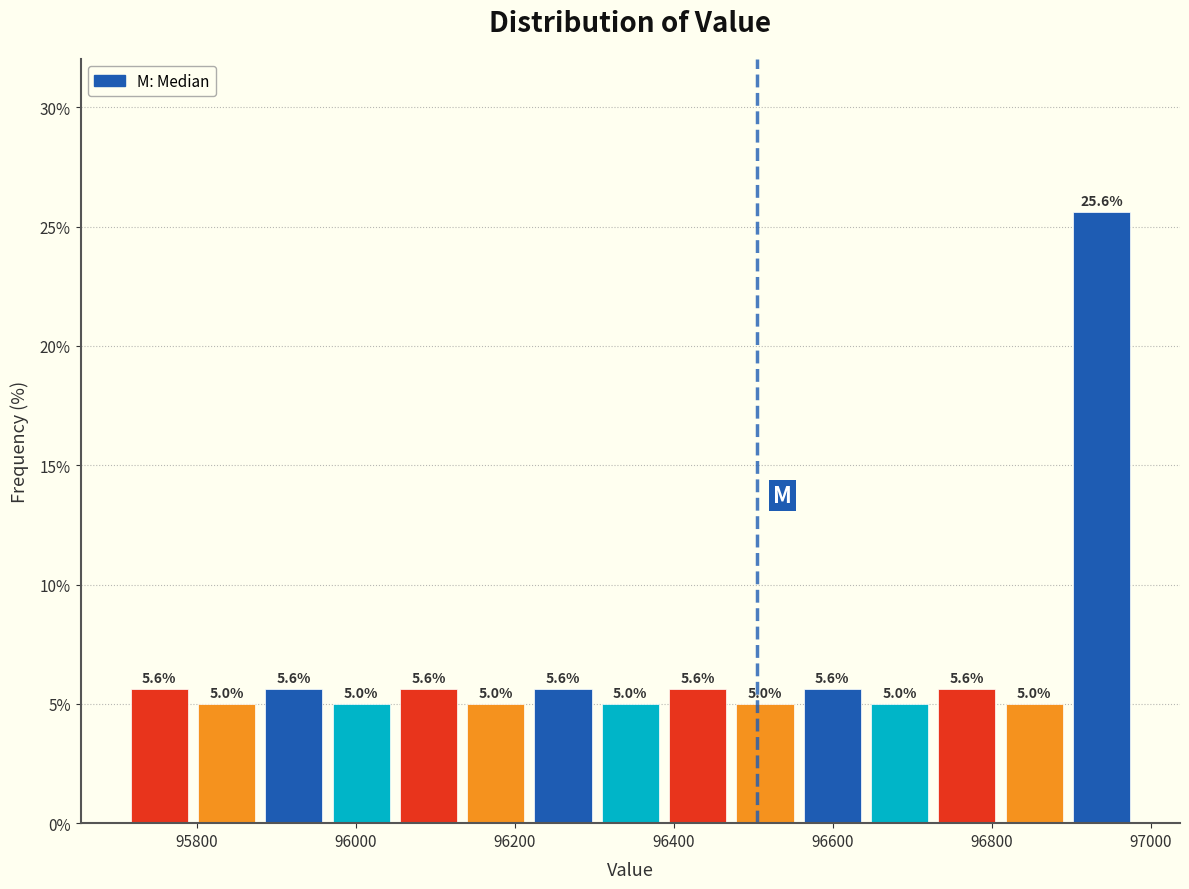

How tall is the bar that spans 96300 to 96380 on the x-axis? The bar edges are not printed on the chart, so give them approximately, as read against the axis.

5.0